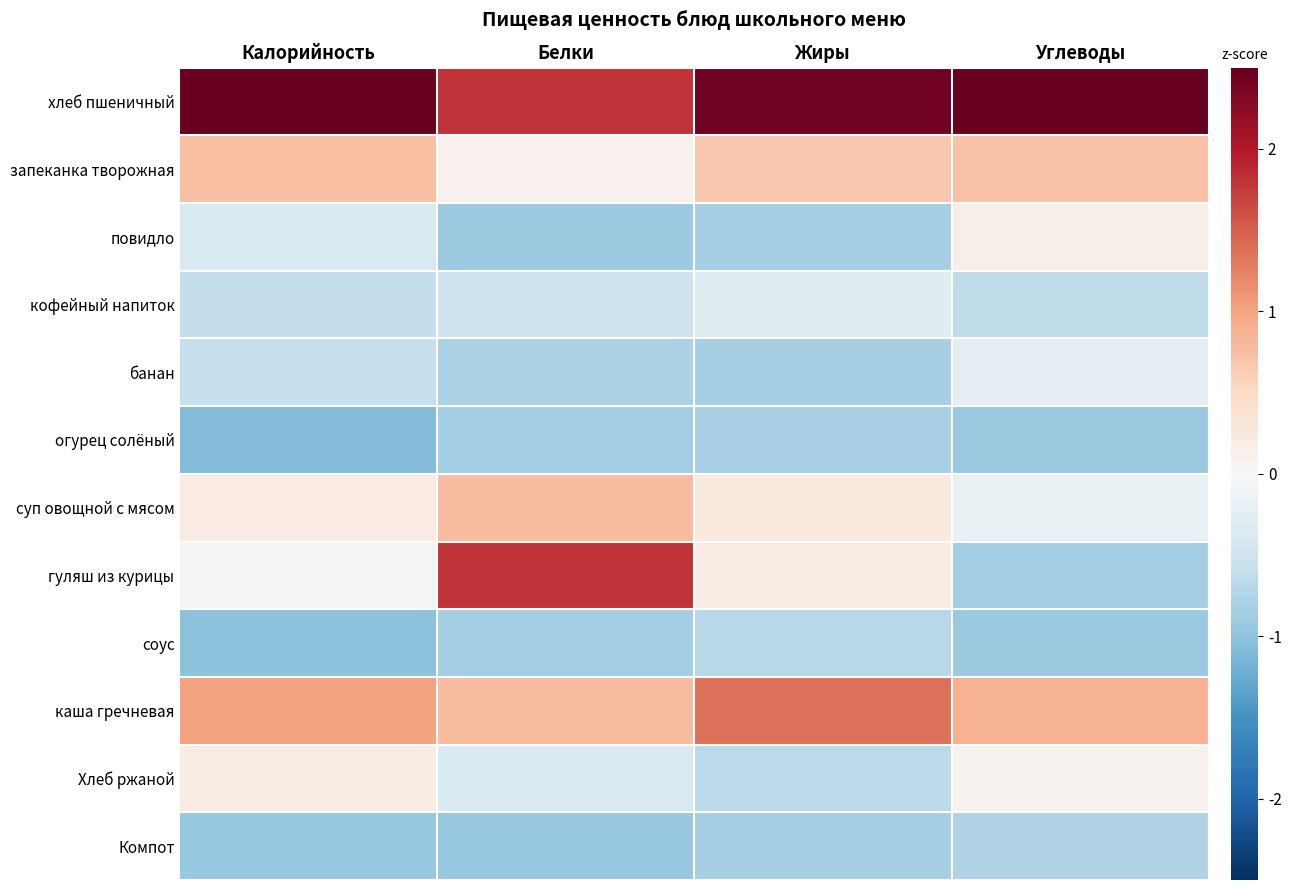

Reading right to left, extract all data points from this chart.

хлеб пшеничный: Углеводы=2.7	Жиры=2.4	Белки=1.8	Калорийность=2.5
запеканка творожная: Углеводы=0.7	Жиры=0.7	Белки=0.1	Калорийность=0.7
повидло: Углеводы=0.2	Жиры=-0.8	Белки=-0.9	Калорийность=-0.4
кофейный напиток: Углеводы=-0.6	Жиры=-0.3	Белки=-0.5	Калорийность=-0.6
банан: Углеводы=-0.2	Жиры=-0.8	Белки=-0.8	Калорийность=-0.6
огурец солёный: Углеводы=-0.9	Жиры=-0.8	Белки=-0.9	Калорийность=-1.1
суп овощной с мясом: Углеводы=-0.2	Жиры=0.3	Белки=0.8	Калорийность=0.2
гуляш из курицы: Углеводы=-0.9	Жиры=0.2	Белки=1.8	Калорийность=-0.0
соус: Углеводы=-0.9	Жиры=-0.7	Белки=-0.8	Калорийность=-1.0
каша гречневая: Углеводы=0.9	Жиры=1.4	Белки=0.8	Калорийность=1.0
Хлеб ржаной: Углеводы=0.1	Жиры=-0.7	Белки=-0.4	Калорийность=0.2
Компот: Углеводы=-0.7	Жиры=-0.8	Белки=-1.0	Калорийность=-1.0